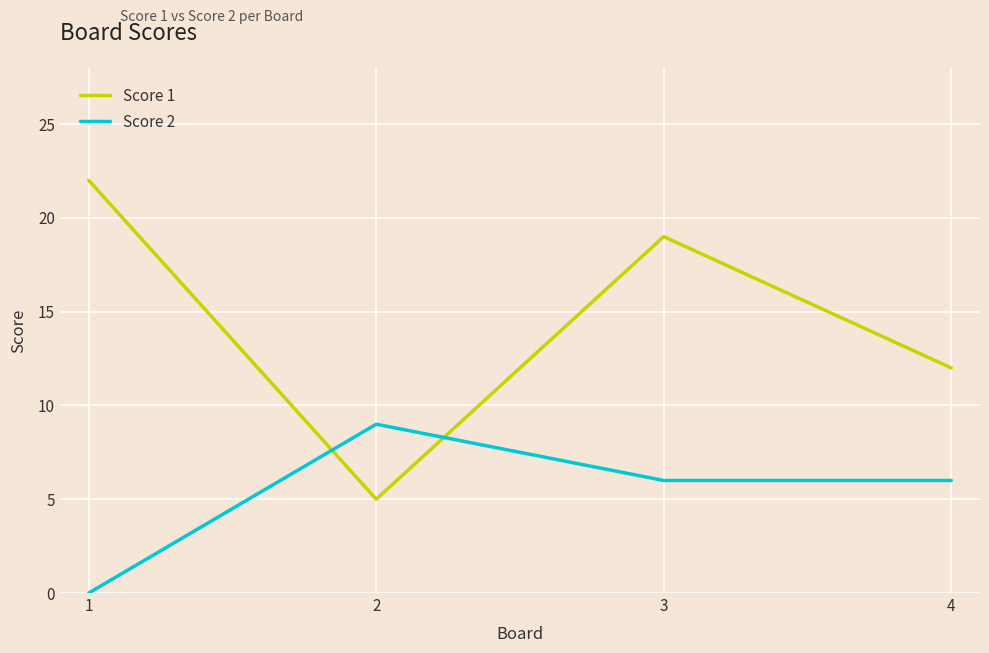

List the series in order of their overall mean, highest first.

Score 1, Score 2